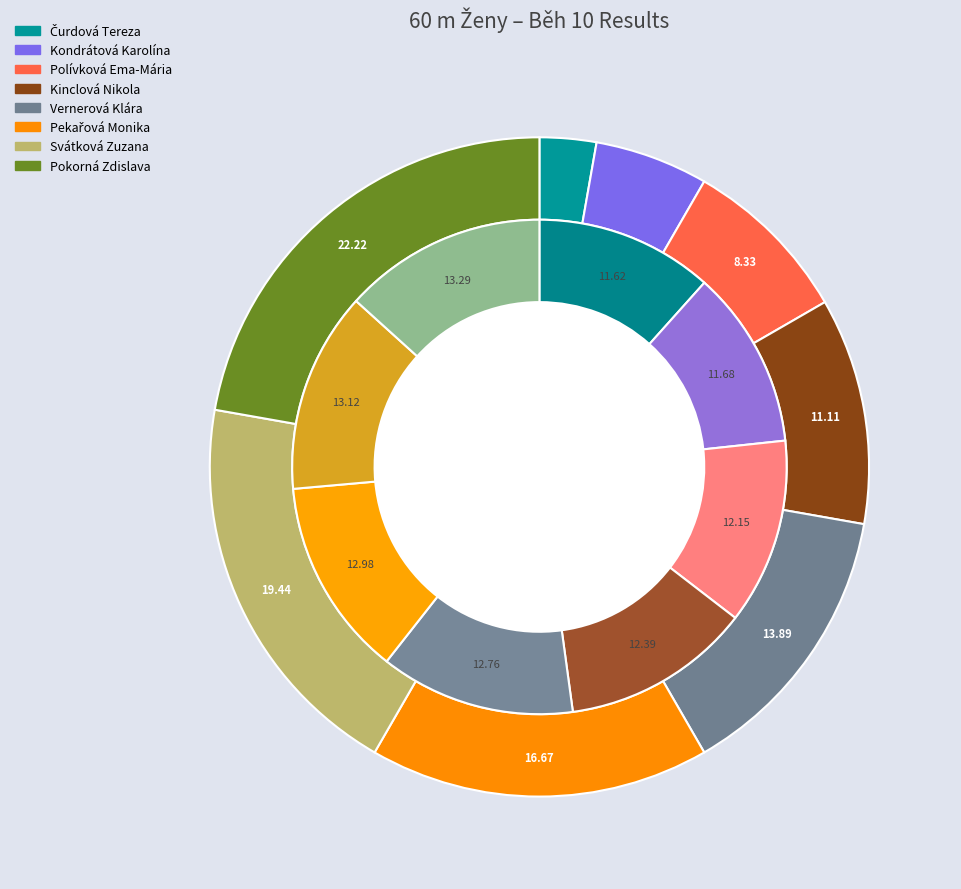

The Pokorná Zdislava slice represents 16% of the pie. True or false?

False